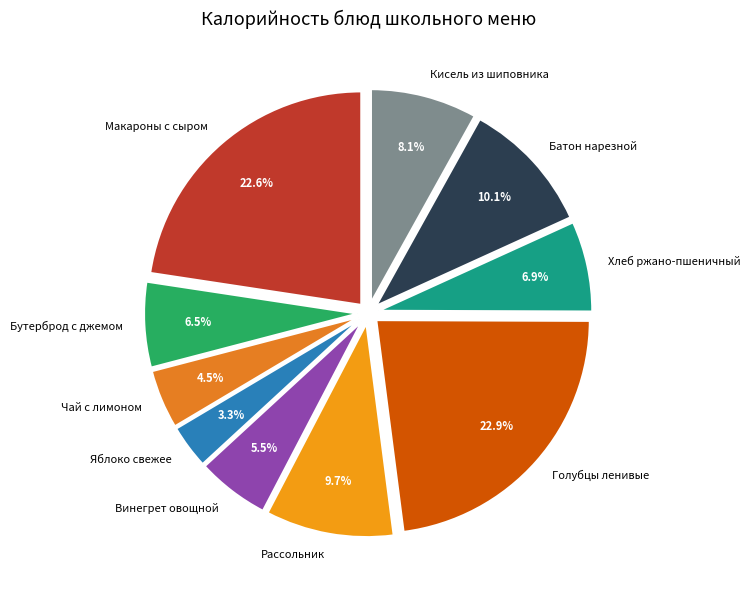

What portion of the pie excludes Чай с лимоном?

95.5%